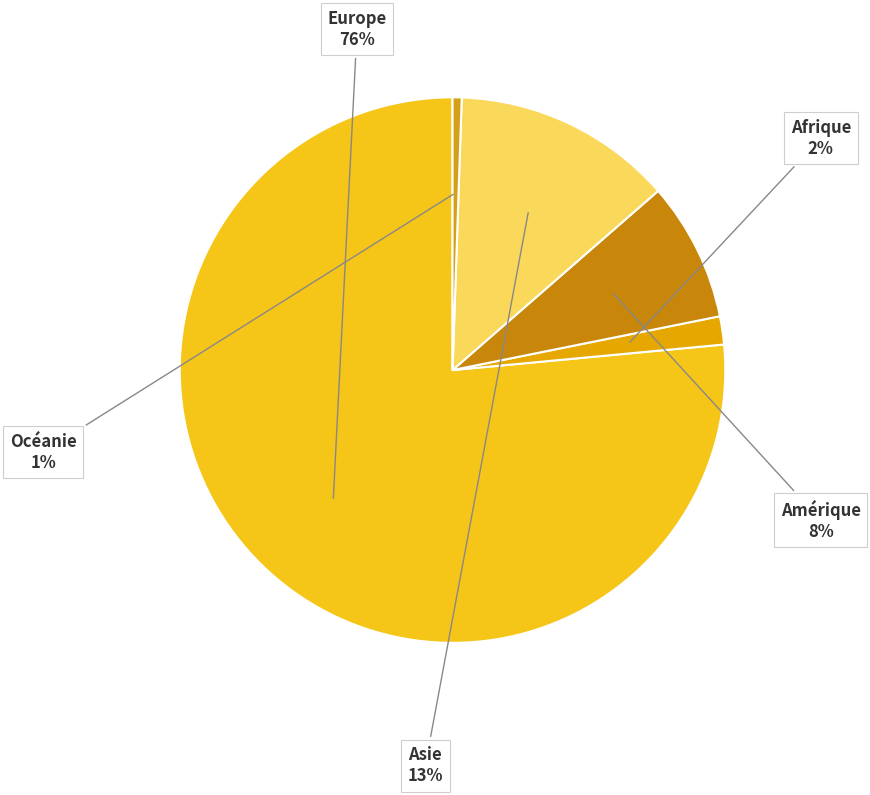

To the nearest percent, what percentage of the pie is Océanie?

1%